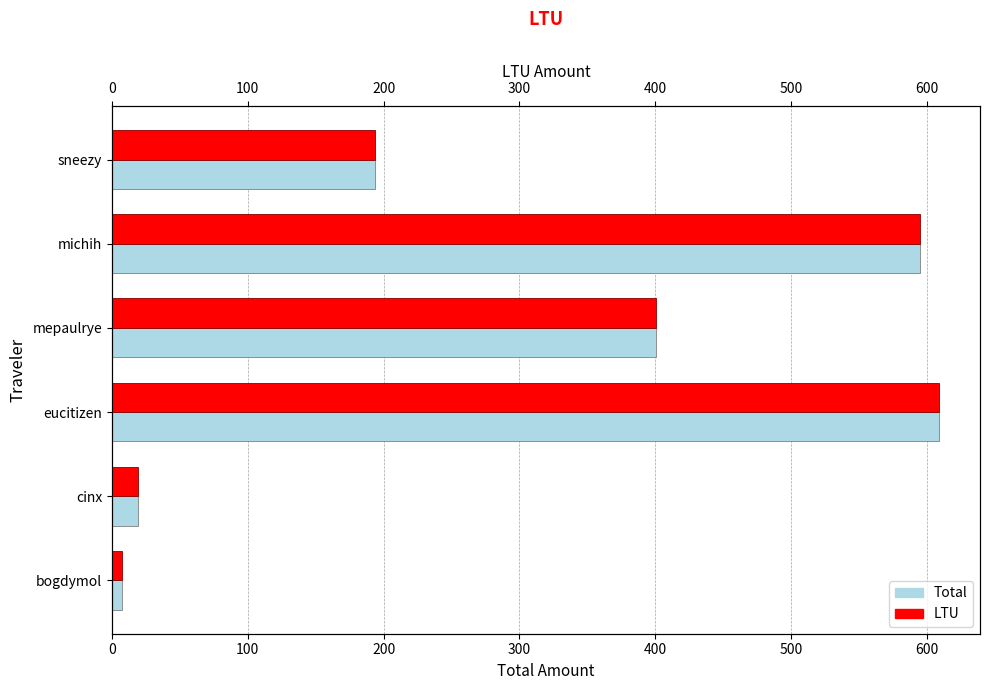

Read the Total value at mepaulrye.

400.4